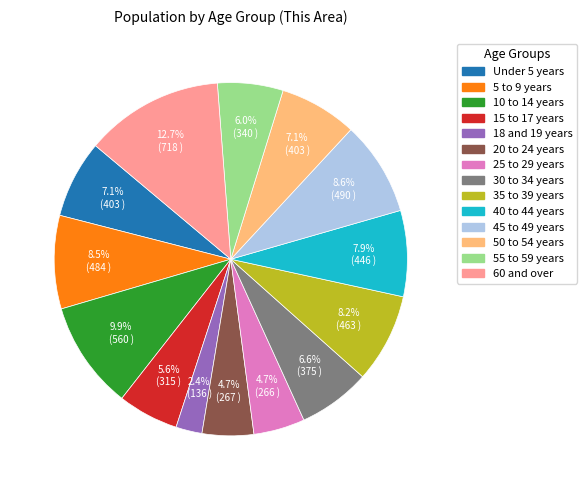

Count the number of slices in the pie.

14